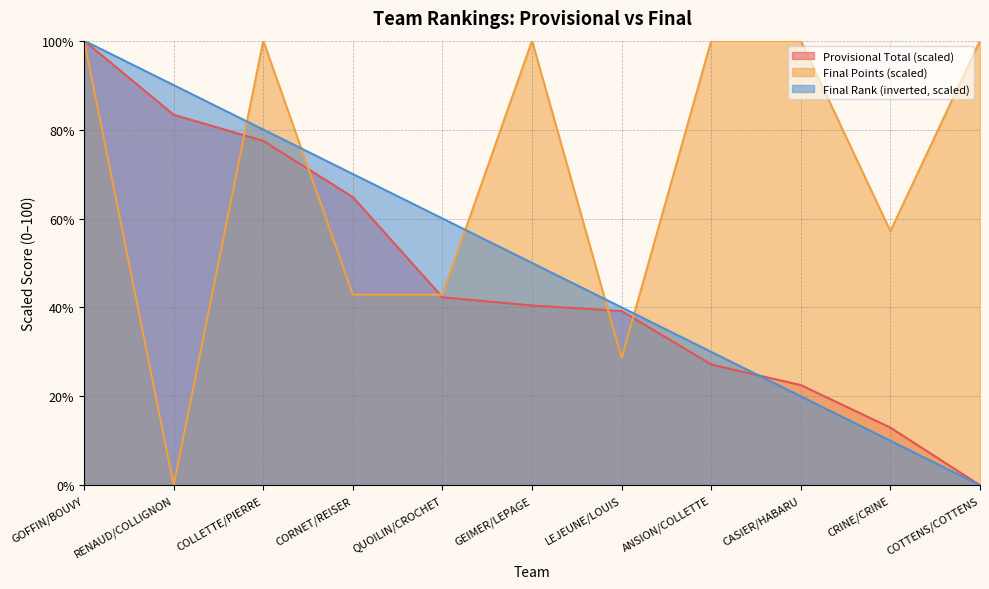

Between which two adjacent categories do Final Rank and Provisional Total first intersect?

ANSION/COLLETTE and CASIER/HABARU